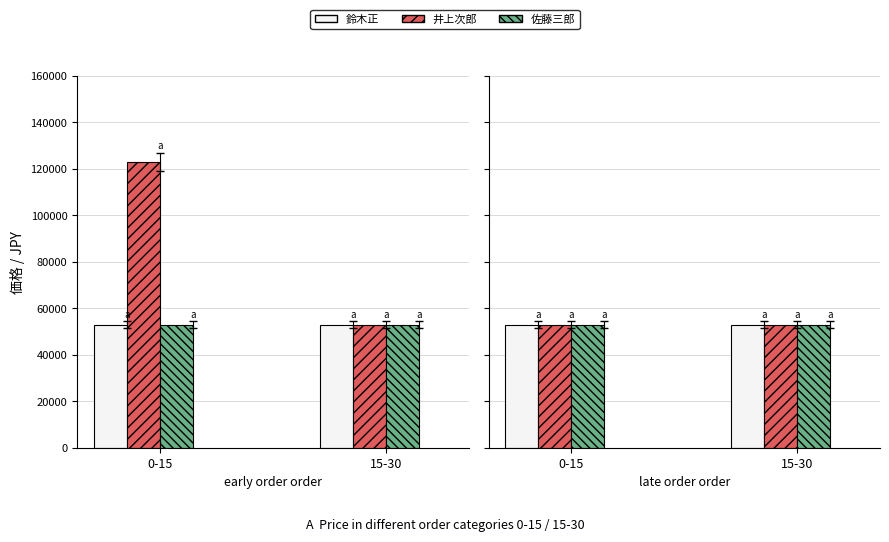

Read the 井上次郎 value at 井上次郎, to the nearest 10.

53000